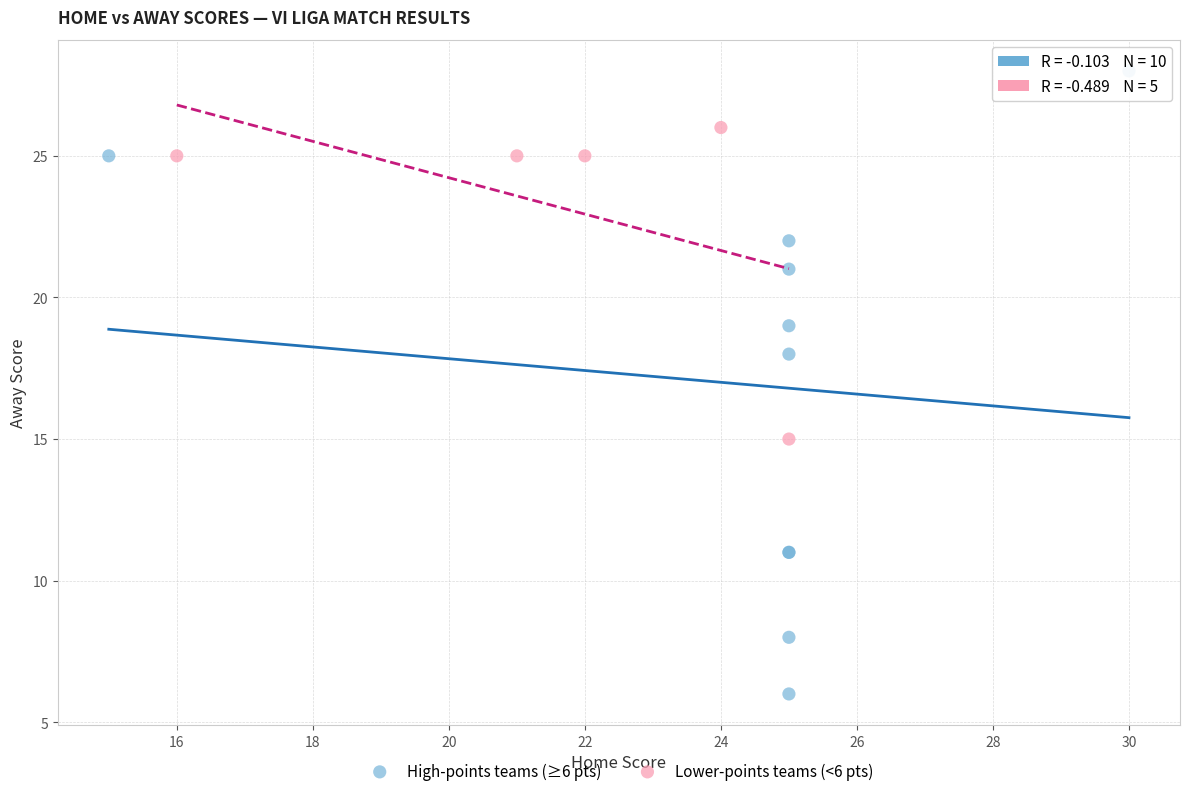

Which series contains the lowest Y value?

High-points teams (≥6 pts)